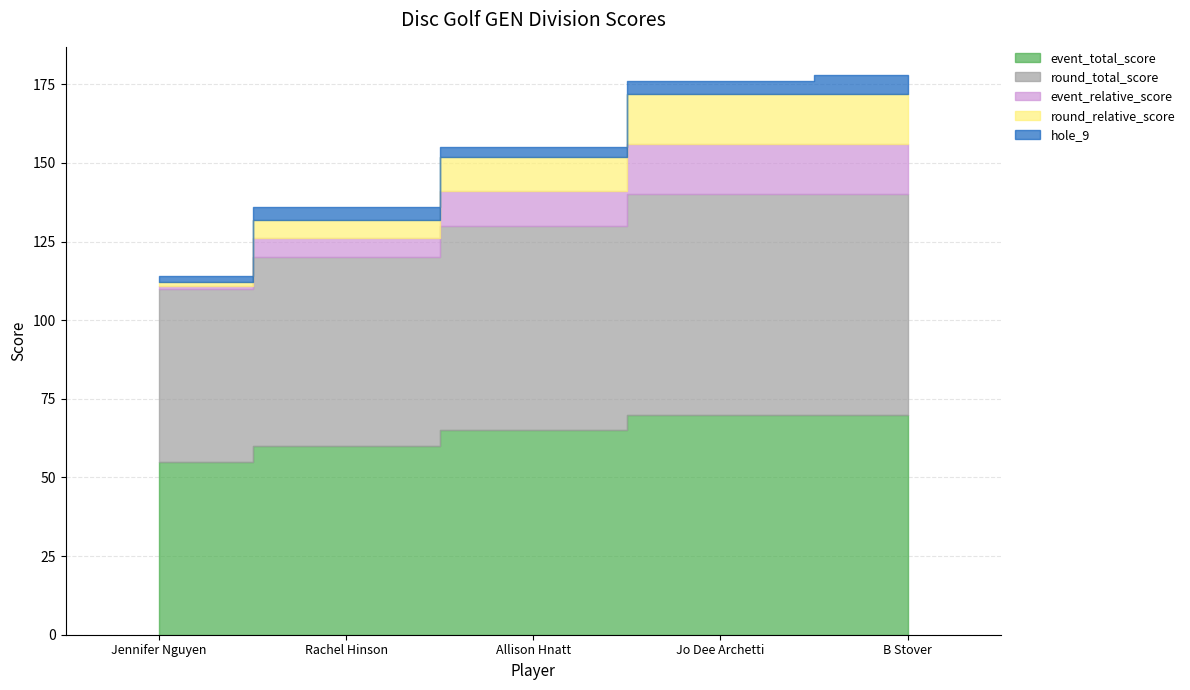

How many categories are shown in the chart?

5